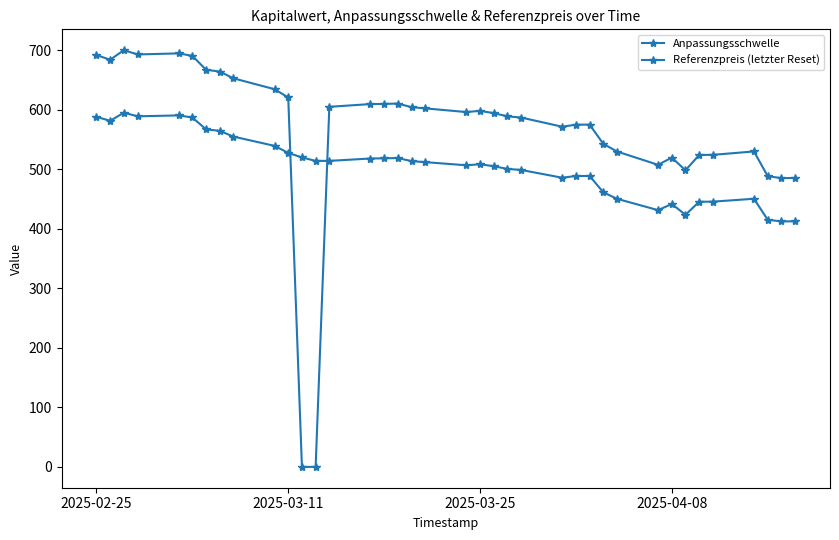

In Anpassungsschwelle, how many points are higher than both neighbors (excluding endpoints)?

7